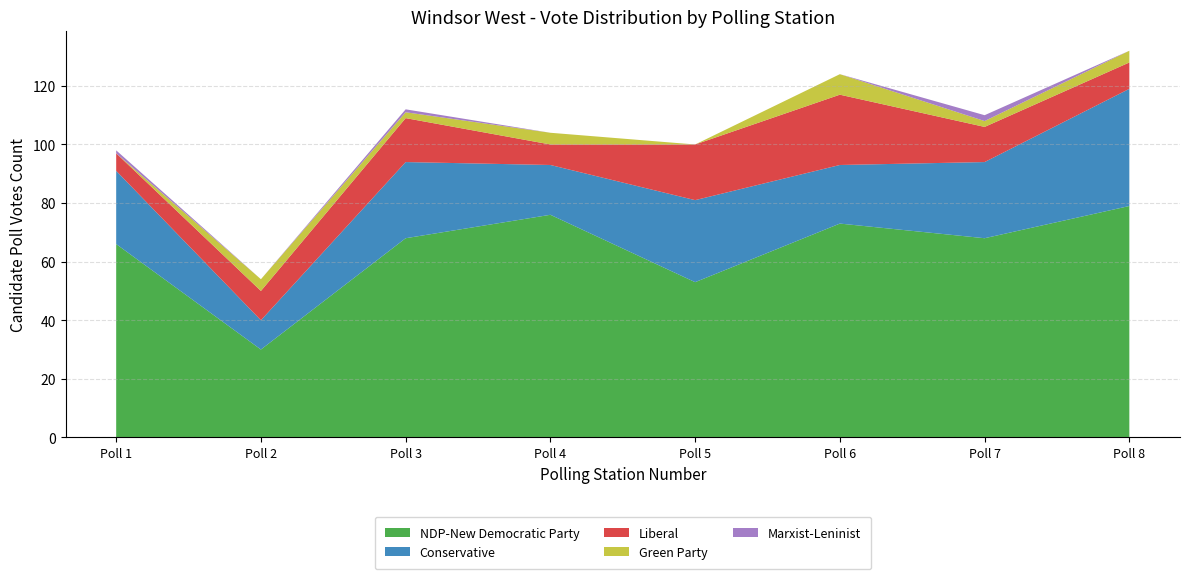

Reading left to right, transcribe all the data shown in this chart.

NDP-New Democratic Party: 66	30	68	76	53	73	68	79
Conservative: 25	10	26	17	28	20	26	40
Liberal: 6	10	15	7	19	24	12	9
Green Party: 0	4	2	4	0	7	2	4
Marxist-Leninist: 1	0	1	0	0	0	2	0